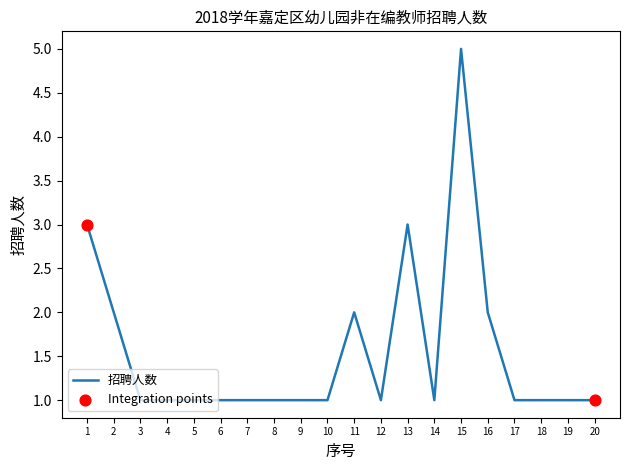

Approximately how many times larger is the value at 20 compared to 5?

1.0